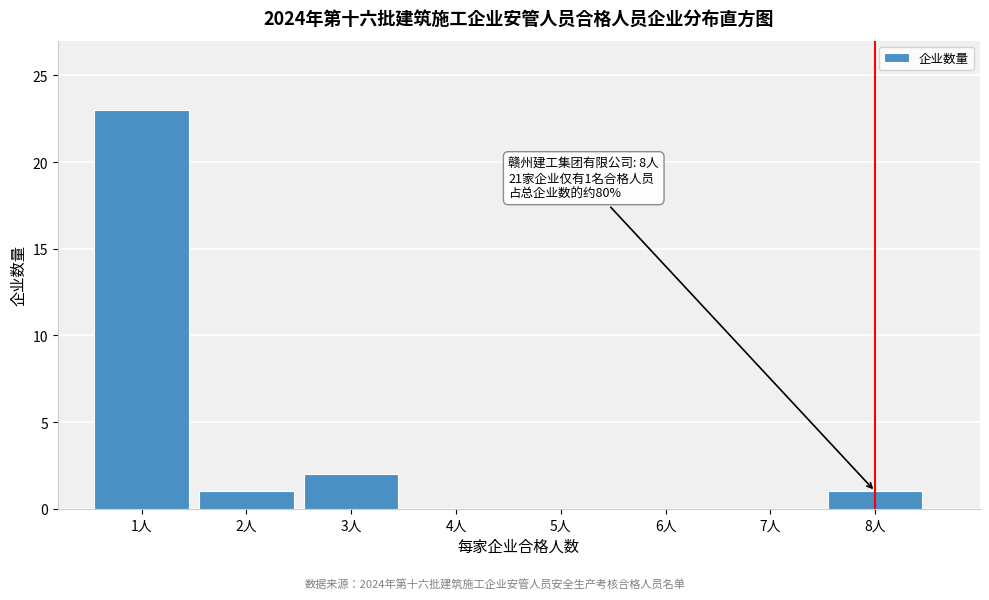

Reading left to right, extract all data points from this chart.

1人=23	2人=1	3人=2	4人=0	5人=0	6人=0	7人=0	8人=1